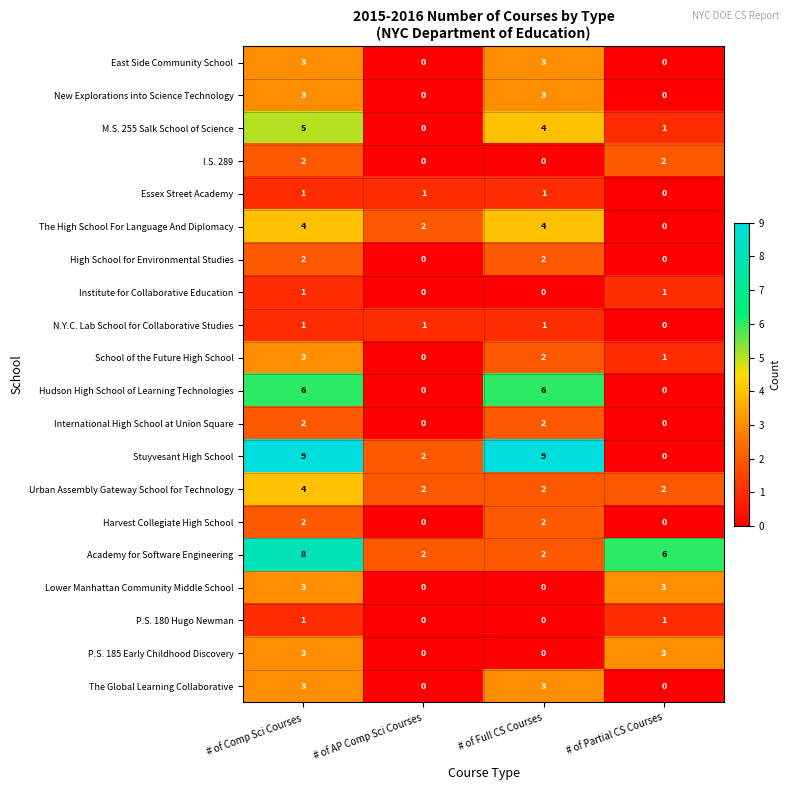

List the labels in order of M.S. 255 Salk School of Science value, smallest first.

# of AP Comp Sci Courses, # of Partial CS Courses, # of Full CS Courses, # of Comp Sci Courses